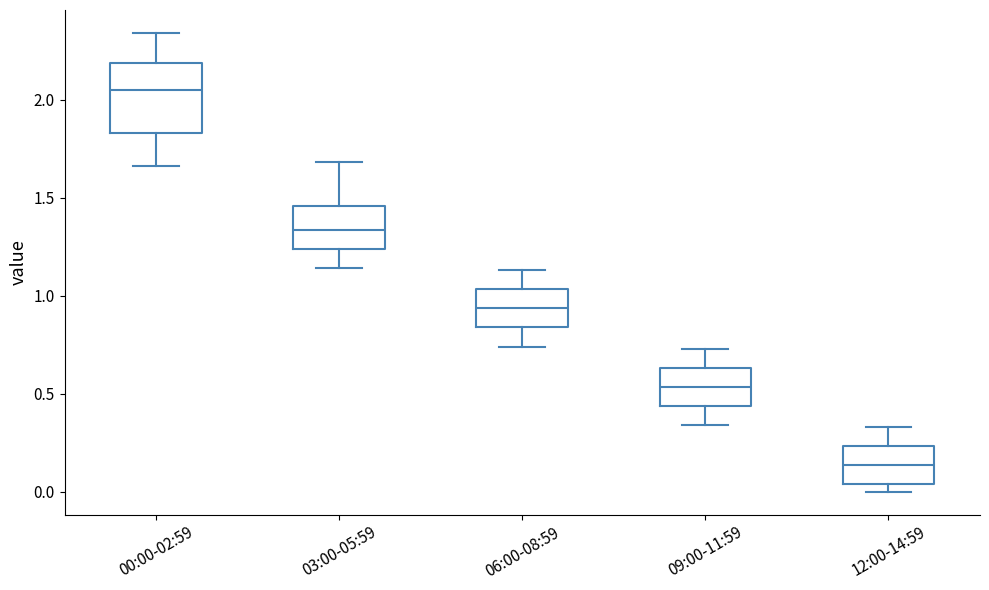

Which box has the highest median line?

00:00-02:59